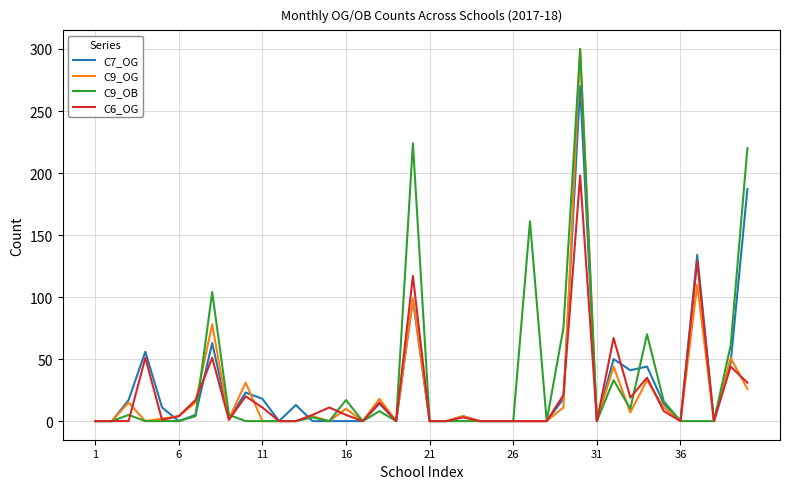

What is the maximum value shown in the chart?

300